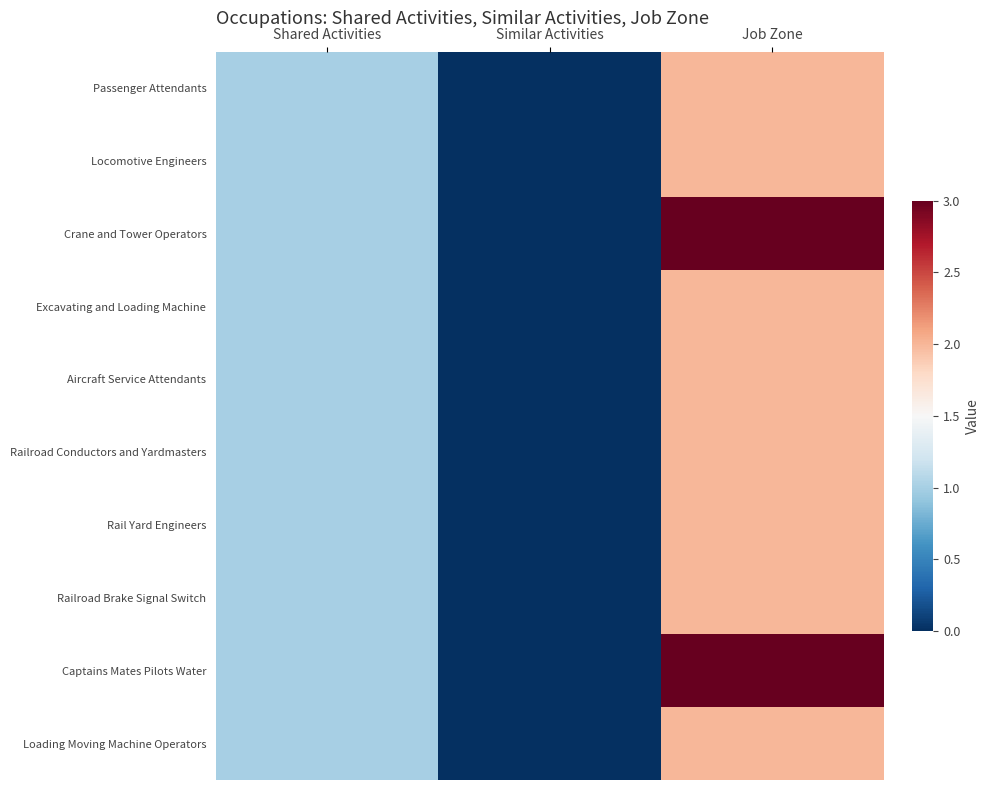

Rank the series at Shared Activities from lowest to highest value.

Passenger Attendants, Locomotive Engineers, Crane and Tower Operators, Excavating and Loading Machine, Aircraft Service Attendants, Railroad Conductors and Yardmasters, Rail Yard Engineers, Railroad Brake Signal Switch, Captains Mates Pilots Water, Loading Moving Machine Operators